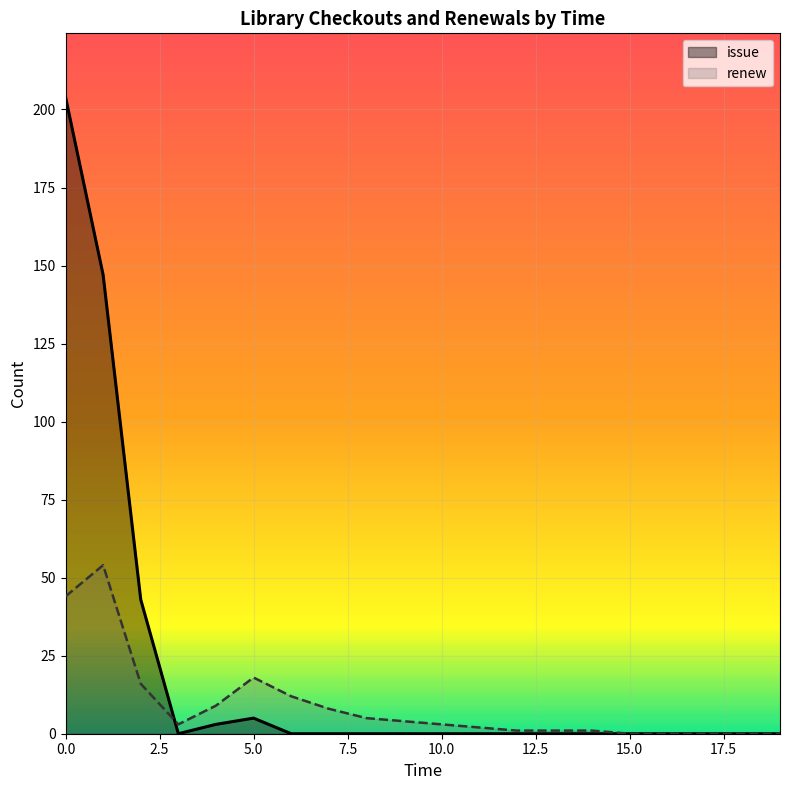

What is the difference between the maximum and minimum values in the renew series?

54